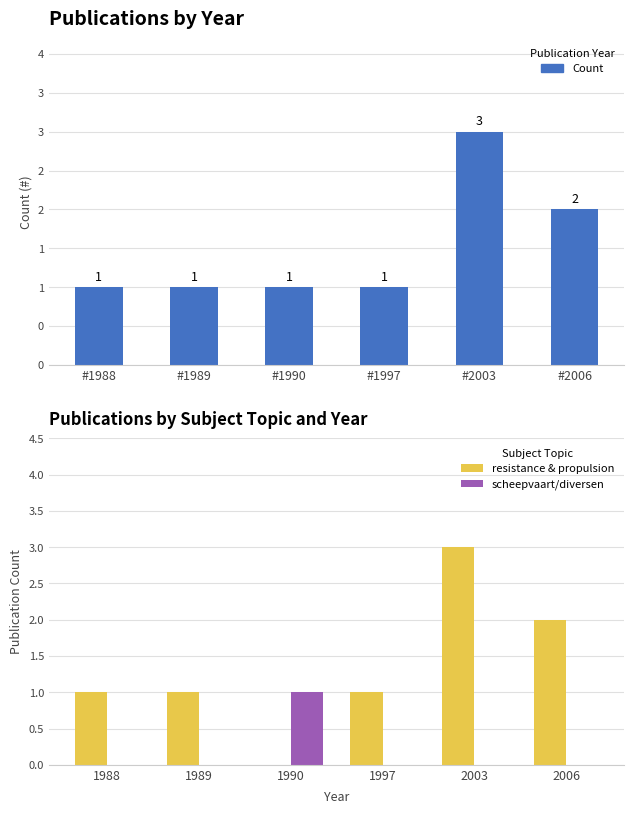

Rank the series at #1989 from lowest to highest value.

scheepvaart/diversen, Count, resistance & propulsion